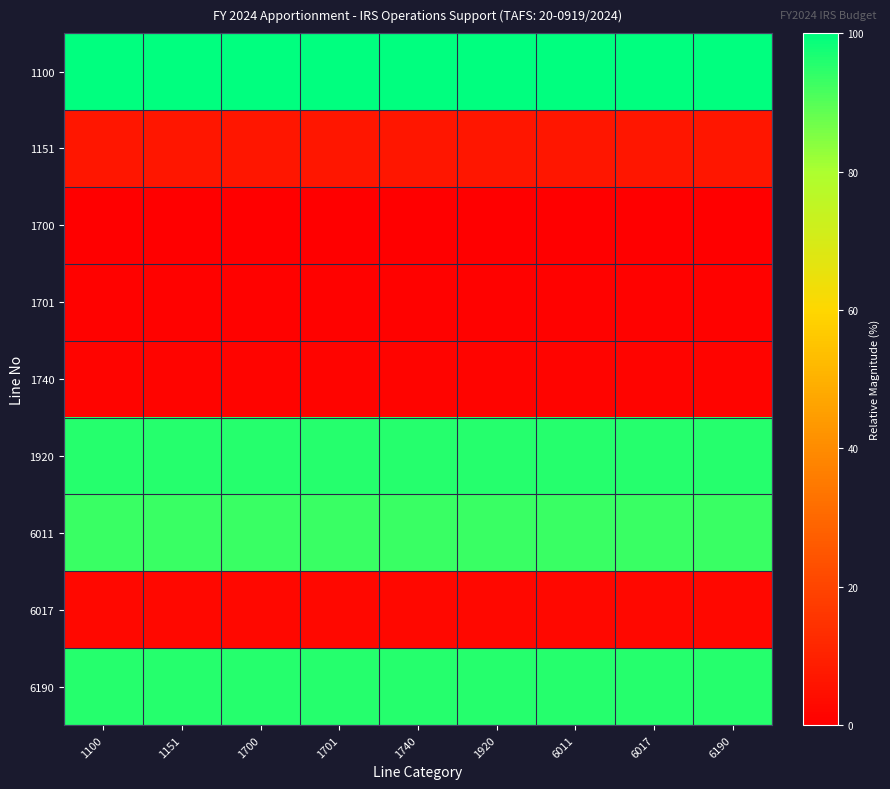

At which category is the sum across all series the highest?

1100